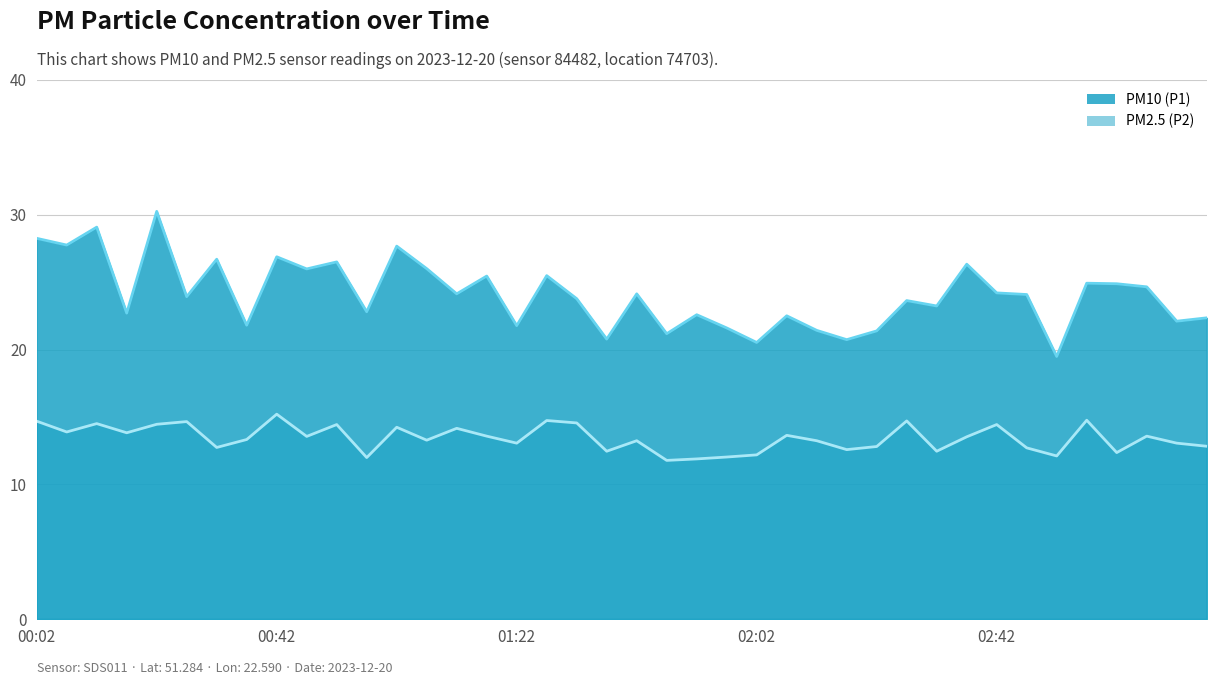

The PM2.5 (P2) series shows 14.2 at 01:12. True or false?

True